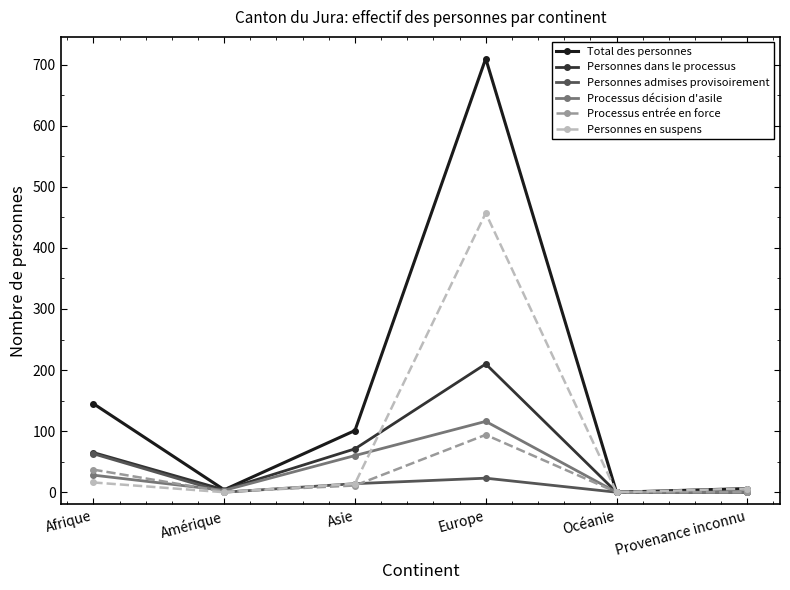

The Processus décision d'asile series shows 60 at Asie. True or false?

True